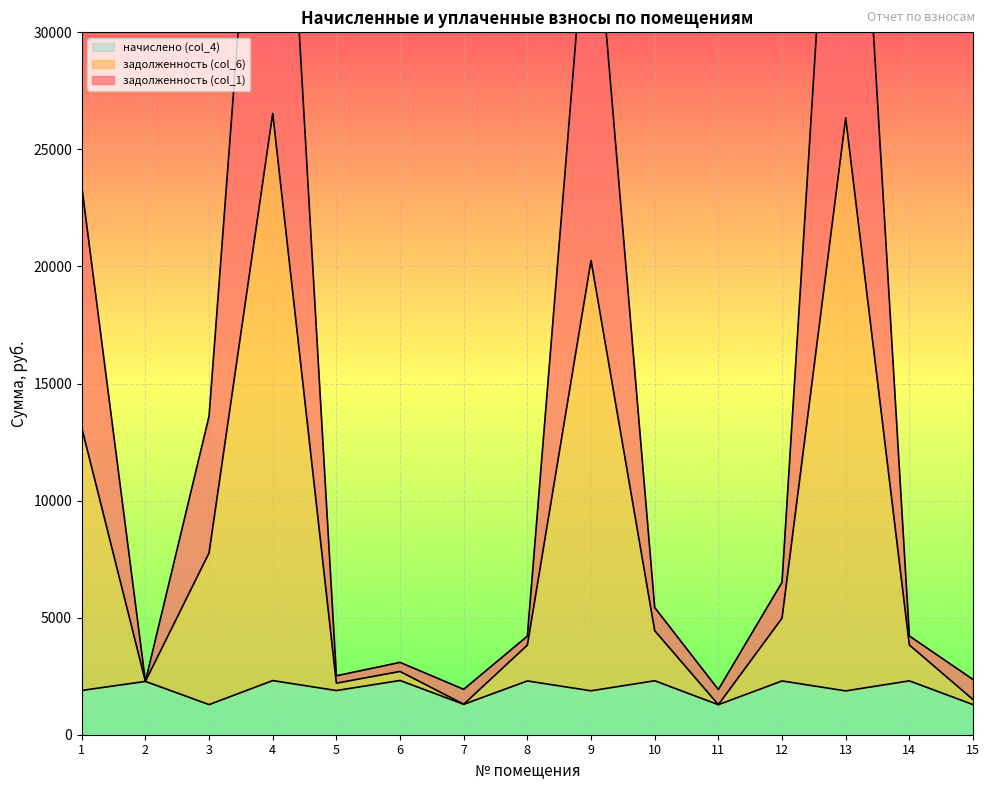

What is the difference between the задолженность (col_6) values at 7 and 11?

17.4